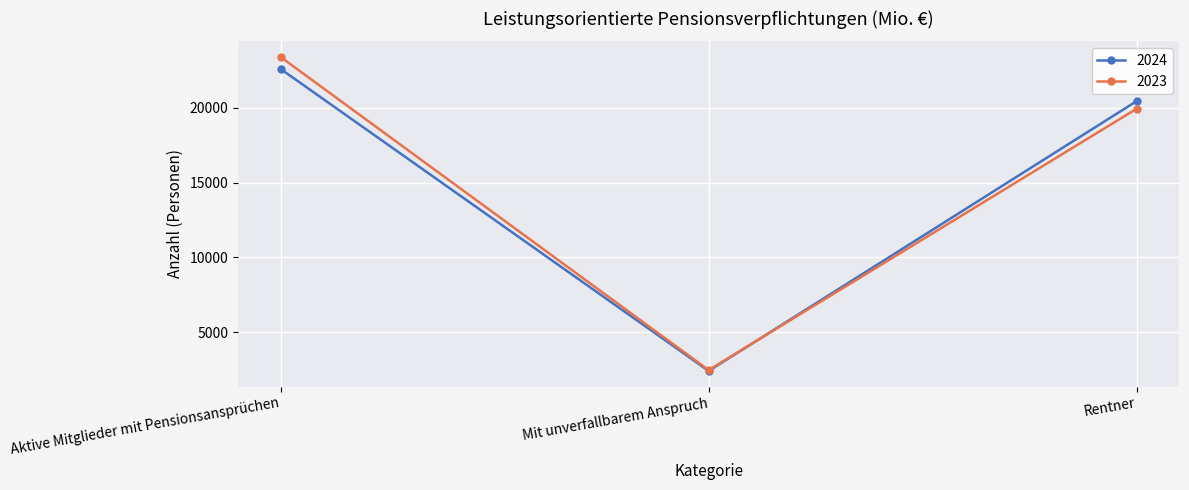

What is the sum of all 2024 values?

45473